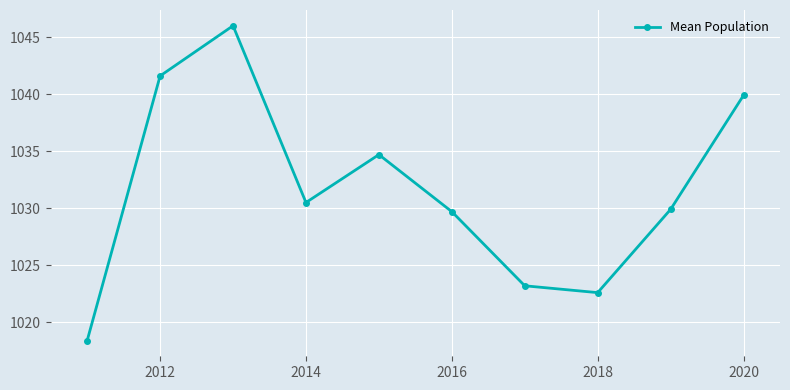

Reading left to right, list all the values displayed in this chart.

1018.4	1041.6	1046.0	1030.5	1034.7	1029.7	1023.2	1022.6	1029.9	1039.9